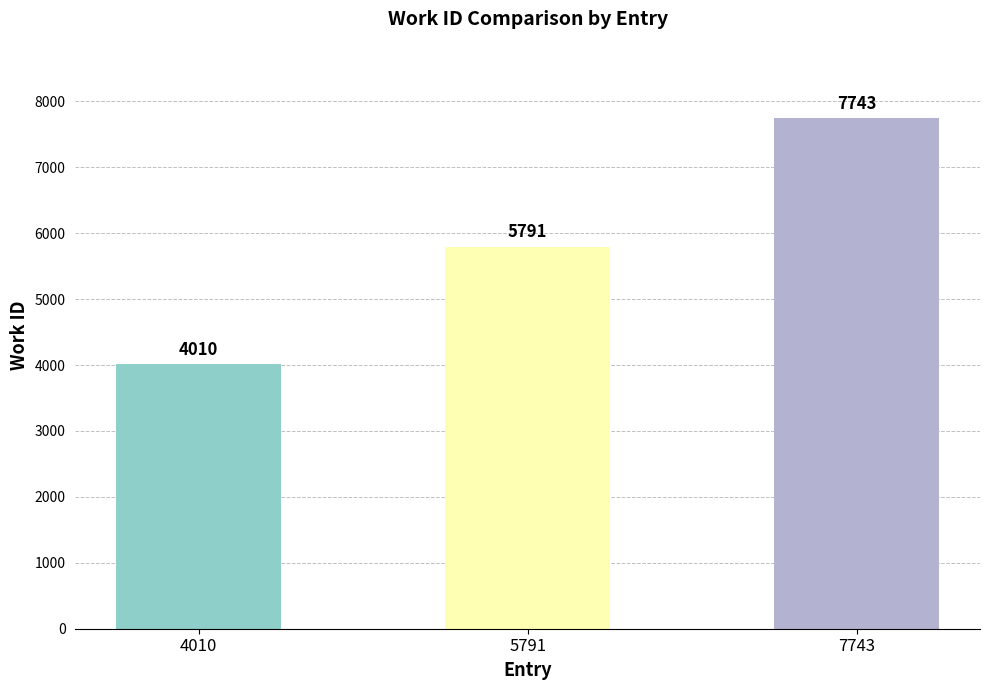

Where is the data nearest to the value 5876?

5791